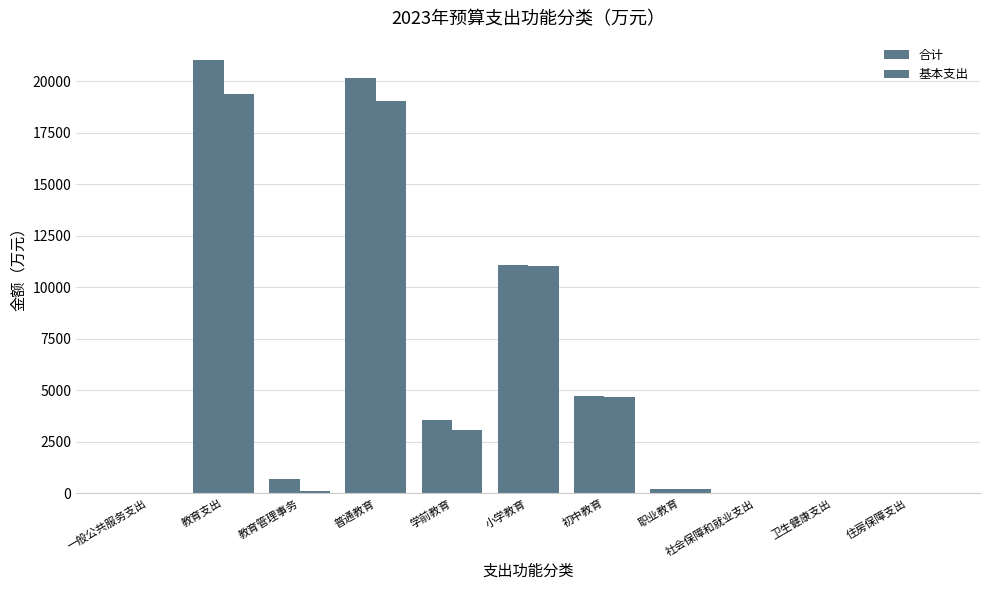

What is the lowest value of the 合计 series?

2.1